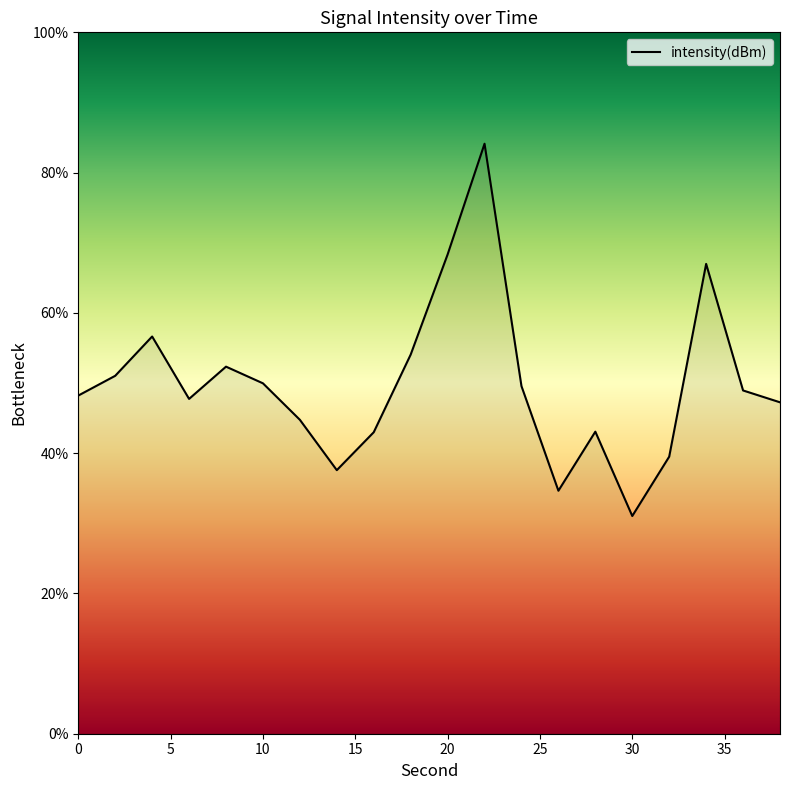

What is the smallest value displayed?

31.0